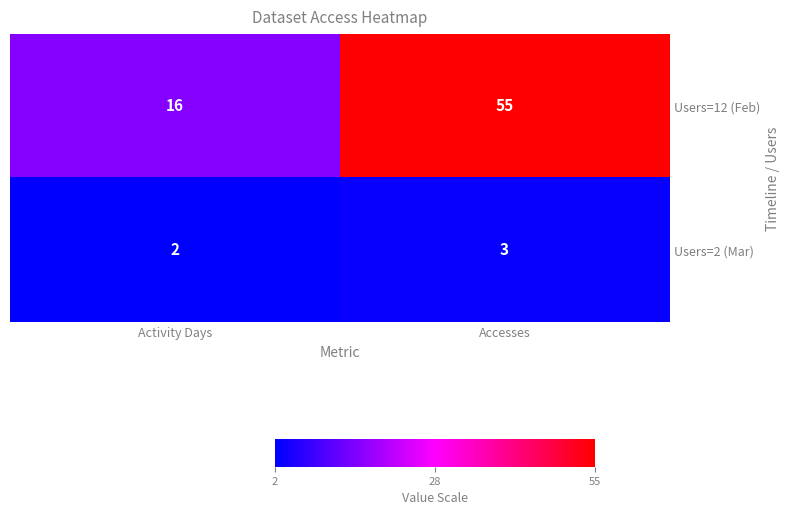

Rank the series at Accesses from highest to lowest value.

Users=12 (Feb), Users=2 (Mar)